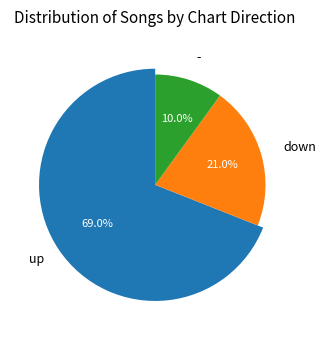

What percentage is the down slice, to the nearest percent?

21%